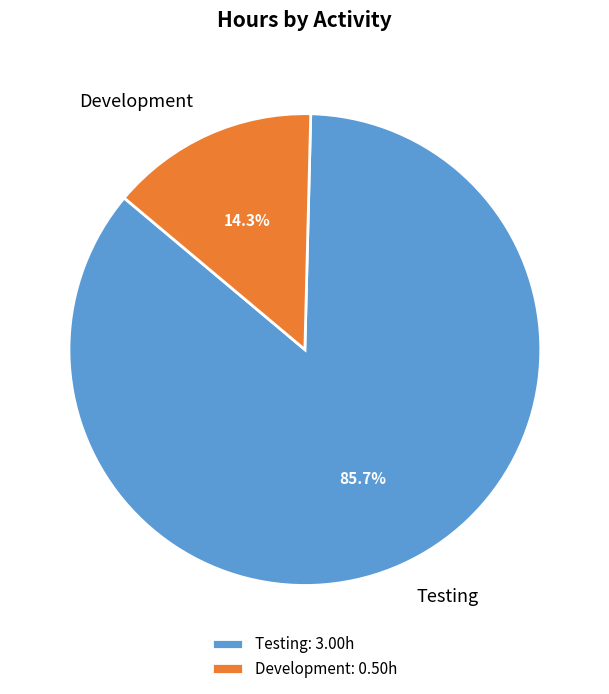

What is the total percentage of Development and Testing?

100.0%